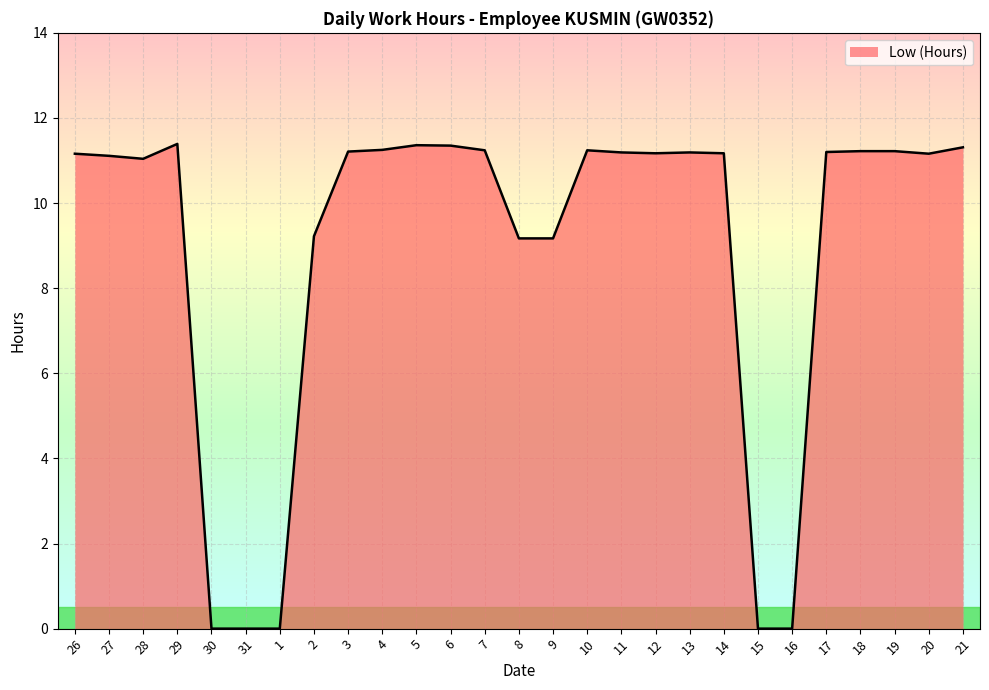

How many lines are shown in the chart?

1